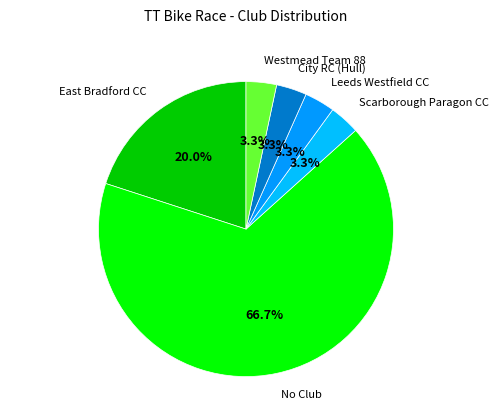

How many segments does this pie chart have?

6